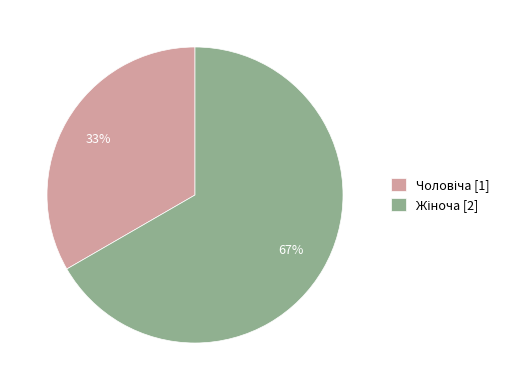

Is there a majority slice in this chart?

Yes